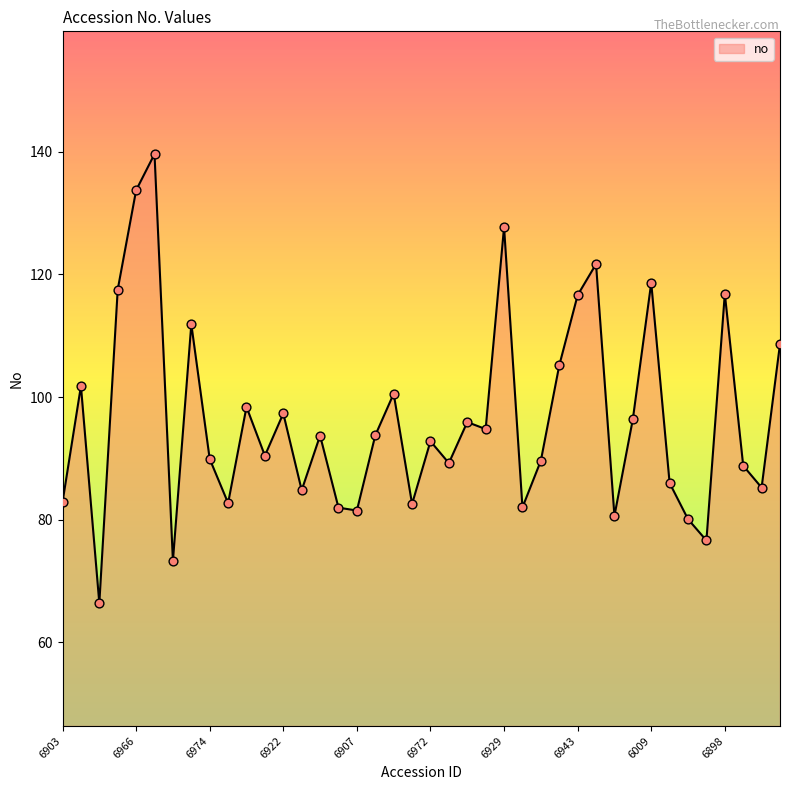

What is the difference between the maximum and minimum values?

73.2